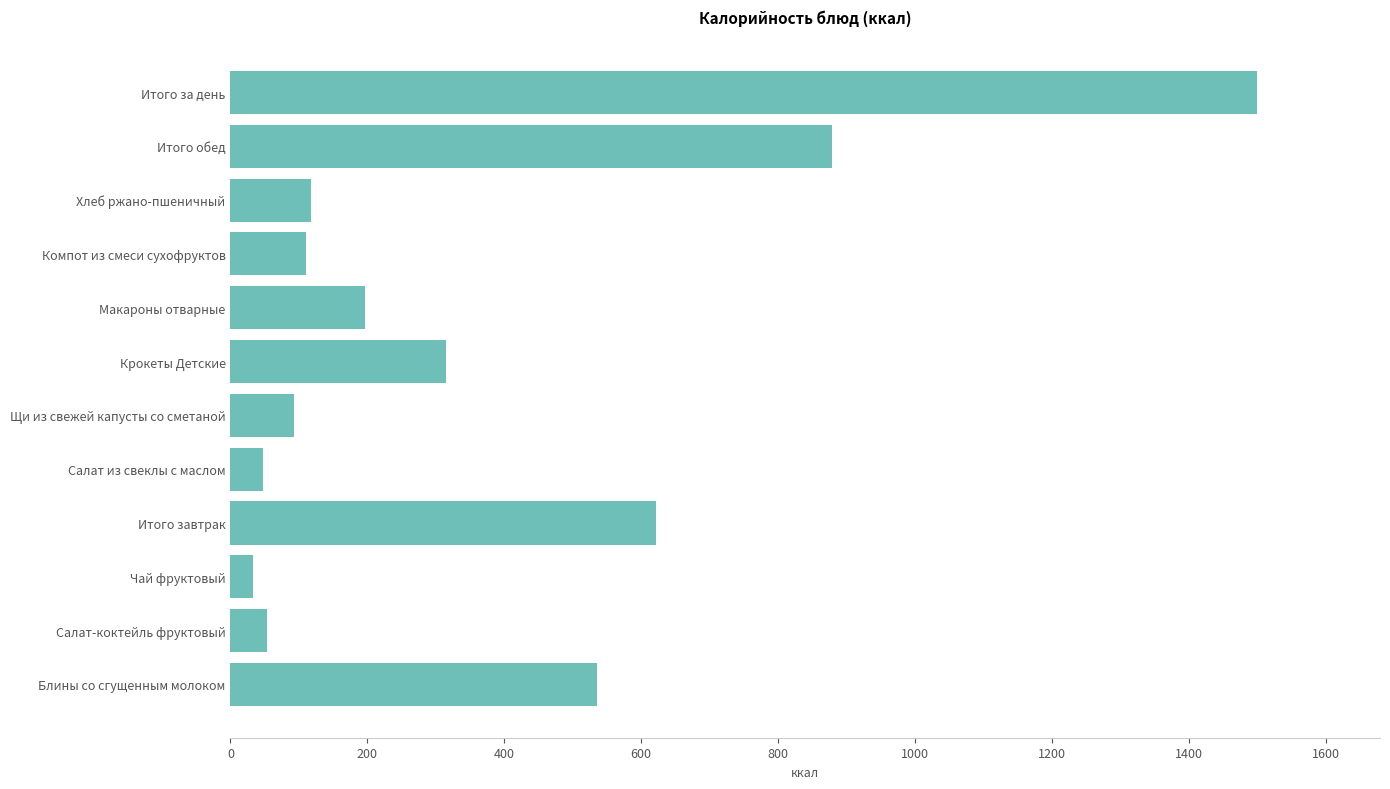

Where is the data nearest to the value 766?

Итого обед